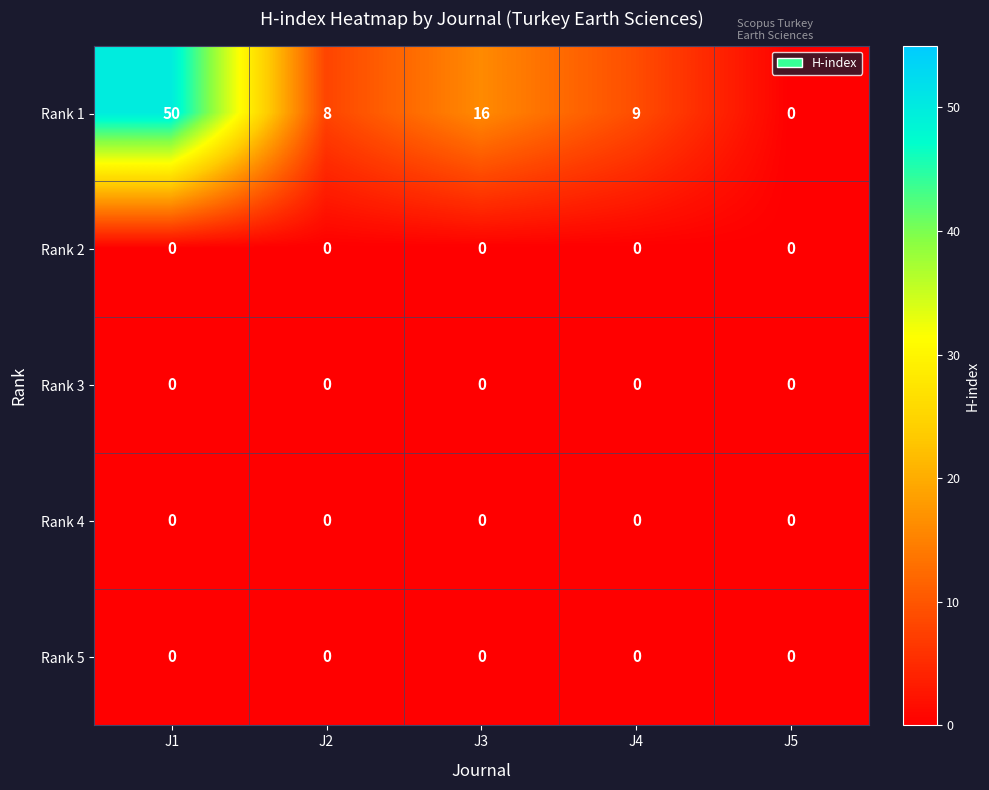

Which series changed the most between J1 and J4?

Rank 1